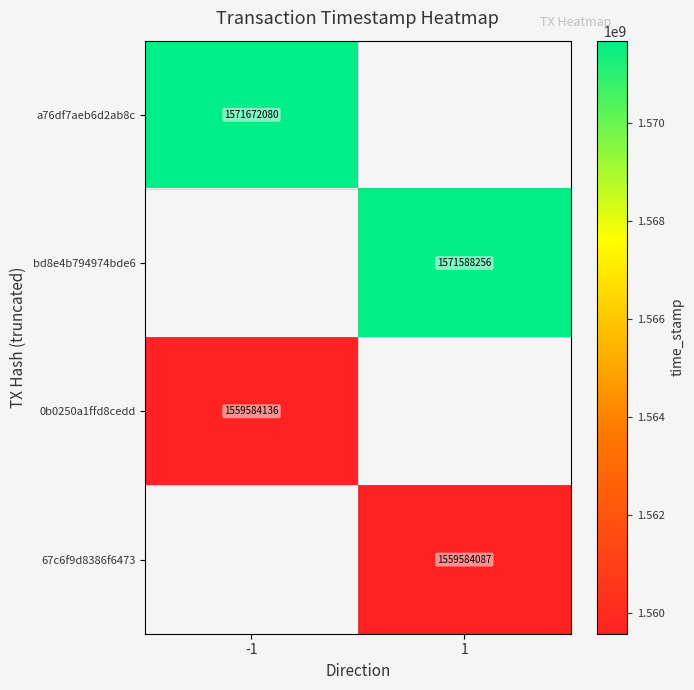

The value of 0b0250a1ffd8cedd at -1 is 737403815. True or false?

False